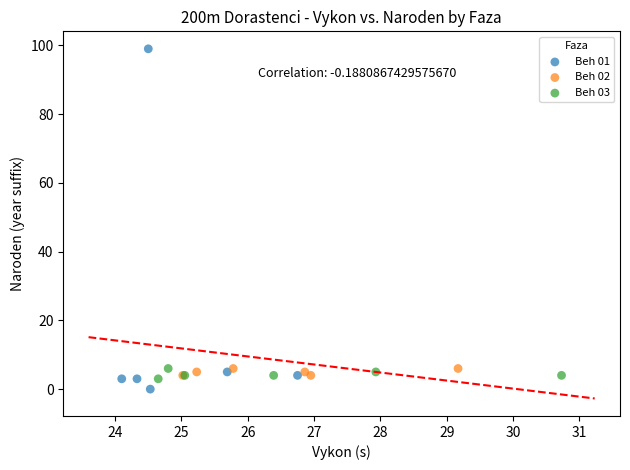

What are all the series names shown in the legend?

Beh 01, Beh 02, Beh 03